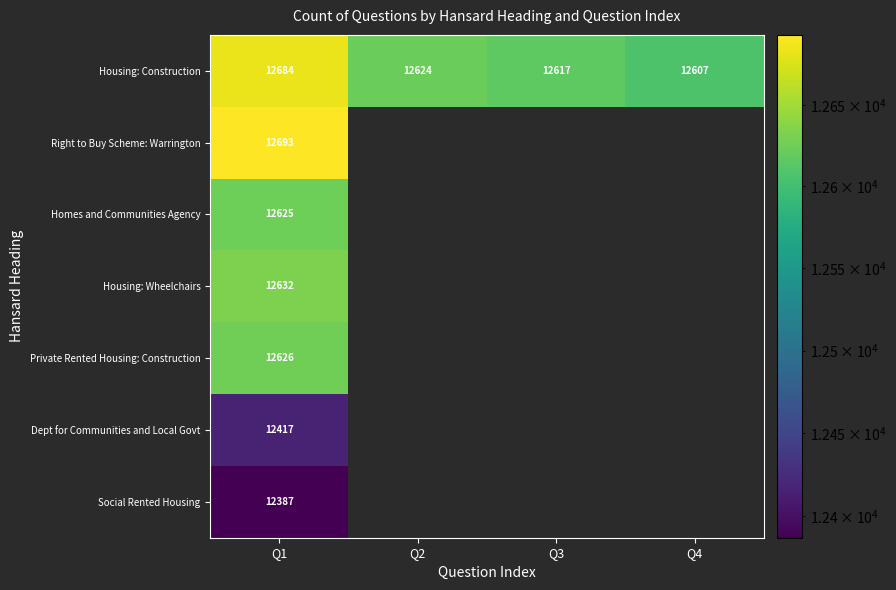

Between Q4 and Q1, which is larger?

Q1